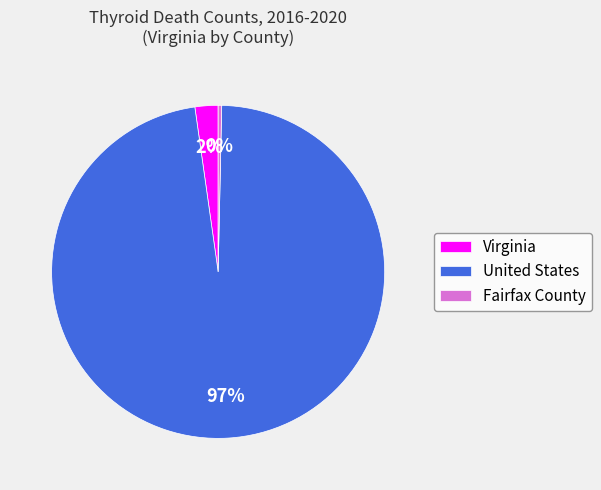

Between United States and Virginia, which is larger?

United States